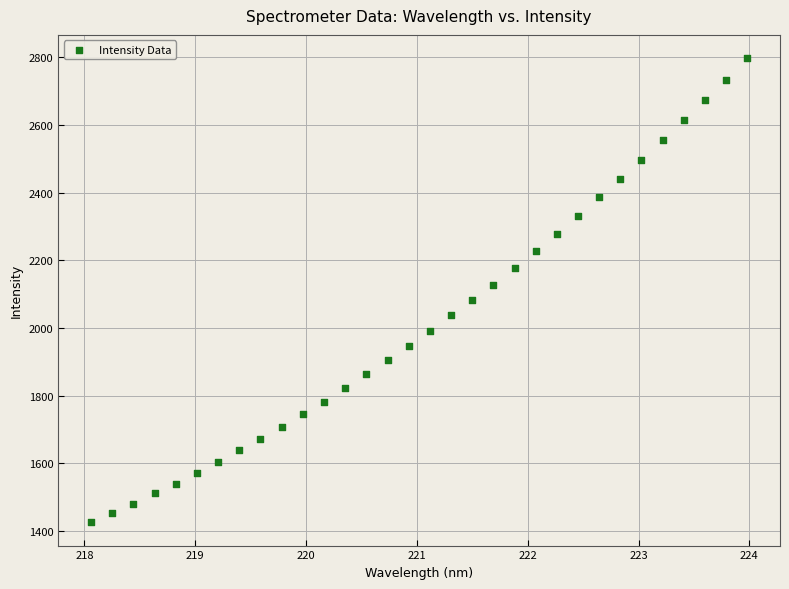

What is the range of X values (max minus min)?

5.9